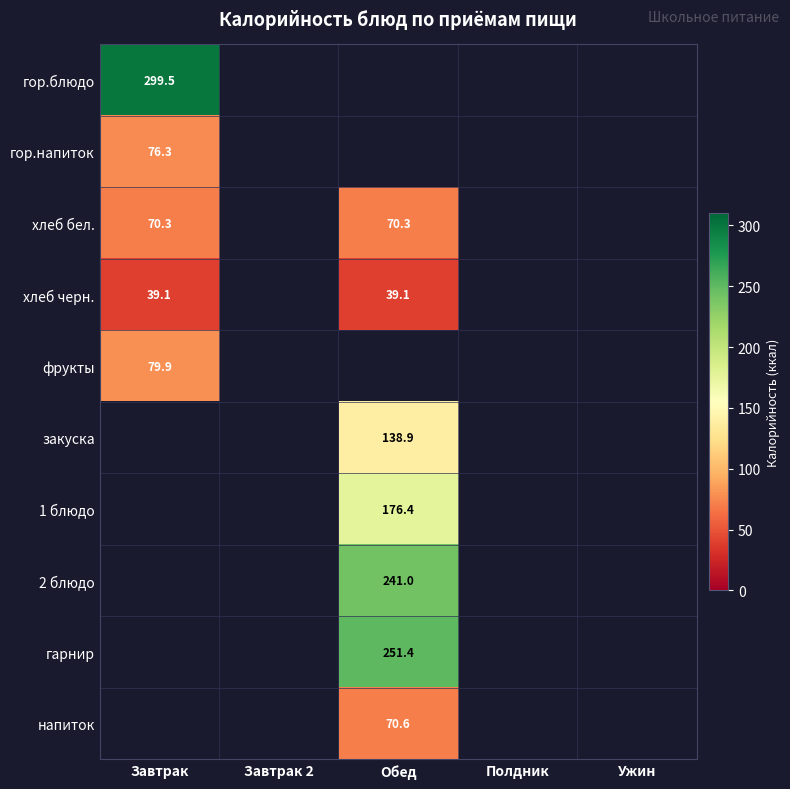

The хлеб черн. series shows 17.1 at Завтрак. True or false?

False